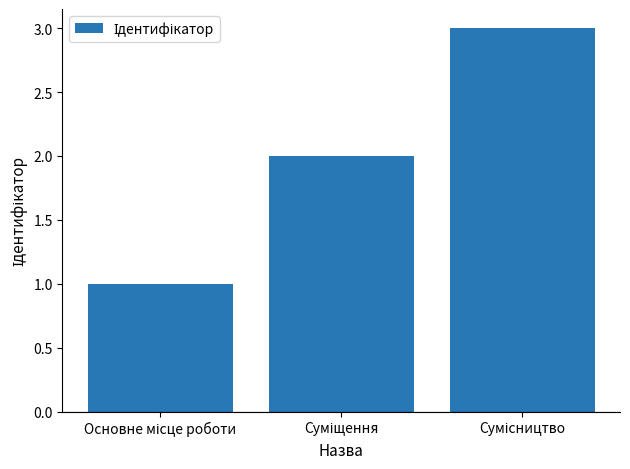

What is the sum of all values?

6